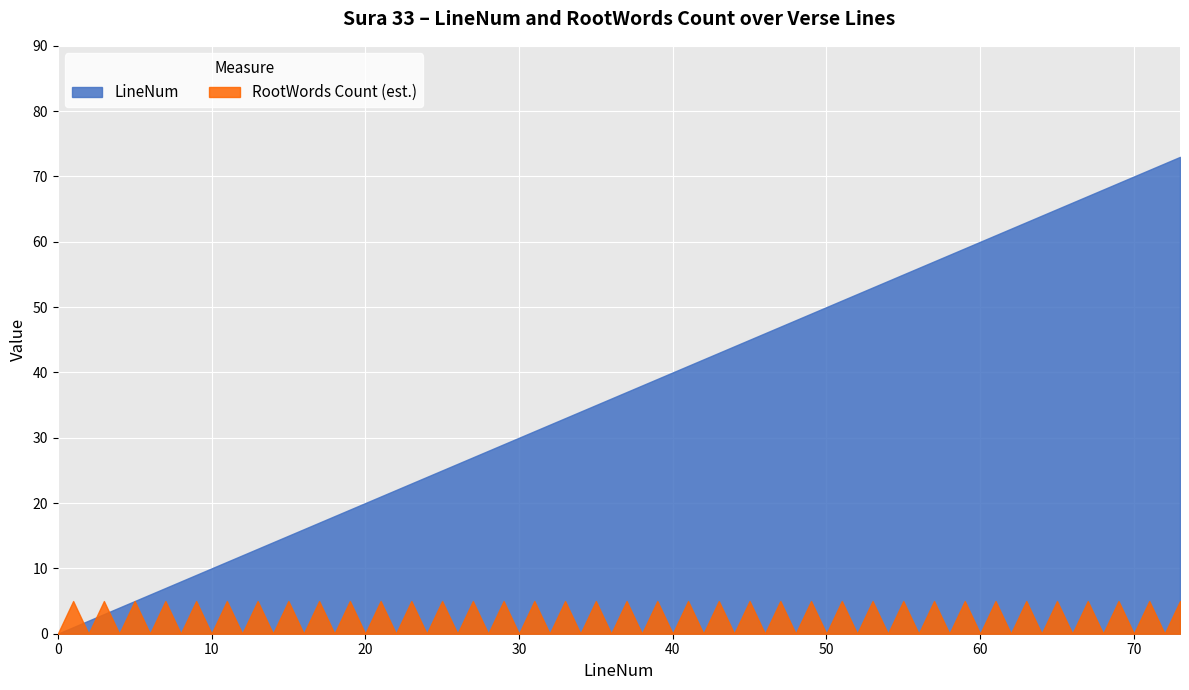

Which series has the largest range (max minus min)?

LineNum